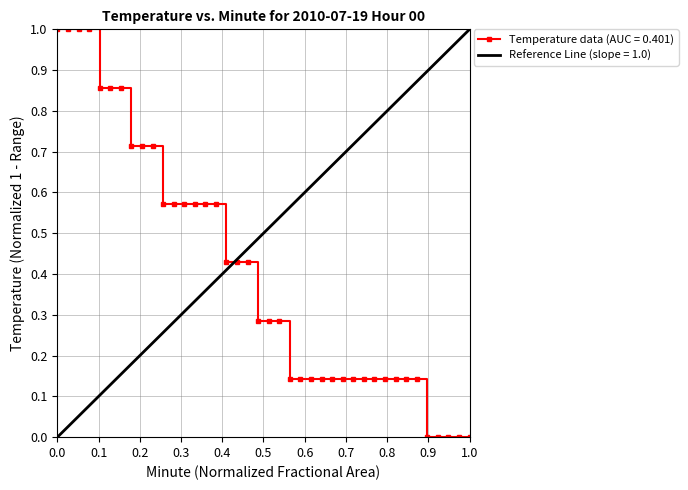

True or false: there are more than 1 points higher than both neighbors.

False